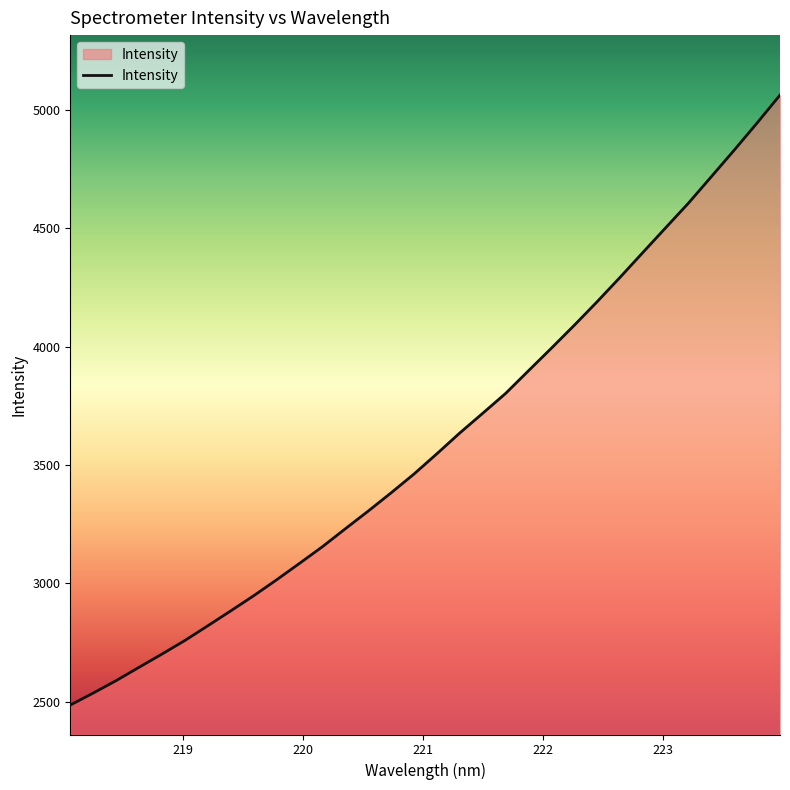

What is the minimum value shown in the chart?

2486.3